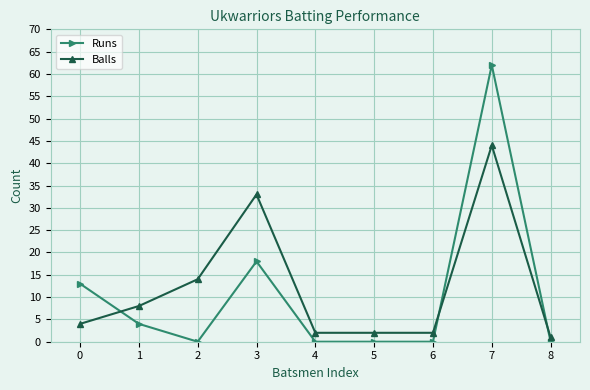

The Balls series shows 2 at 5. True or false?

True